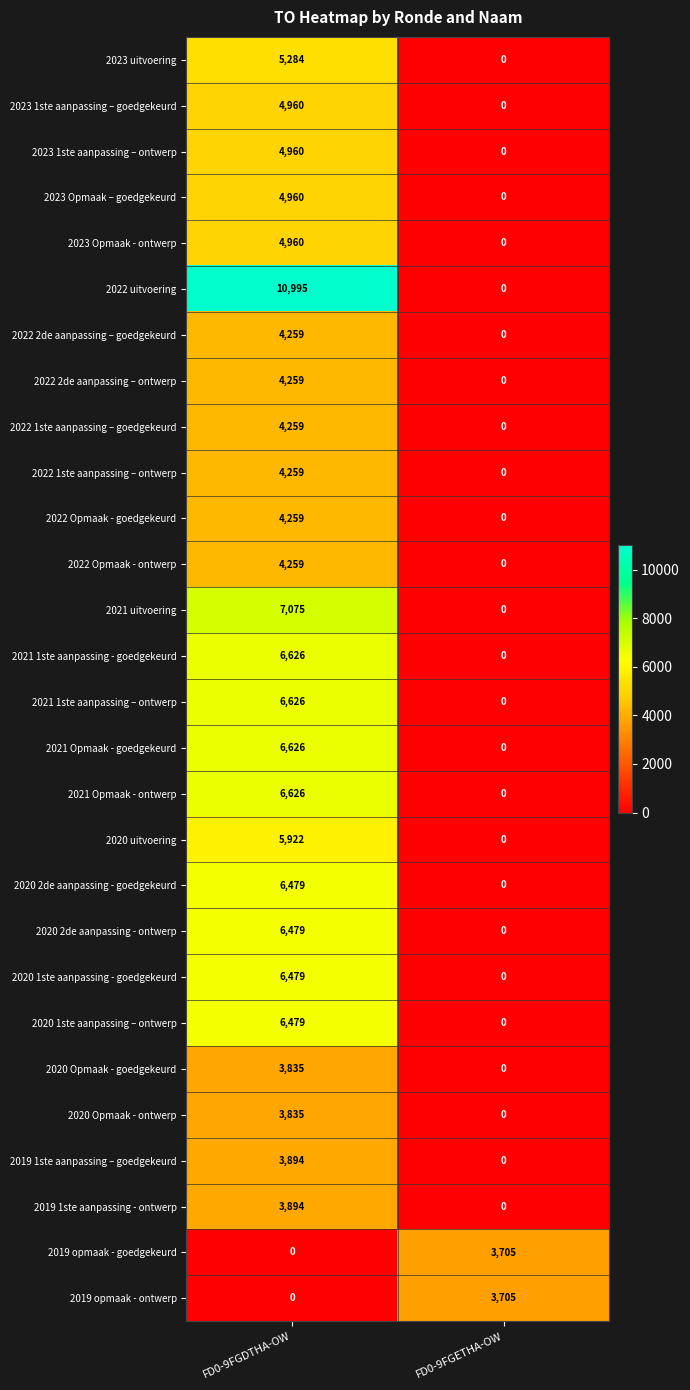

At which category is the sum across all series the highest?

FD0-9FGDTHA-OW